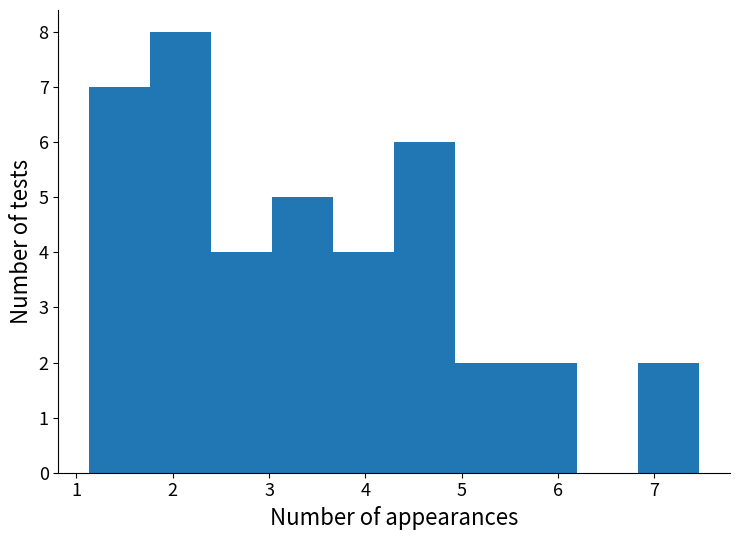

Which range on the x-axis has the tallest bar?

1.8 to 2.4